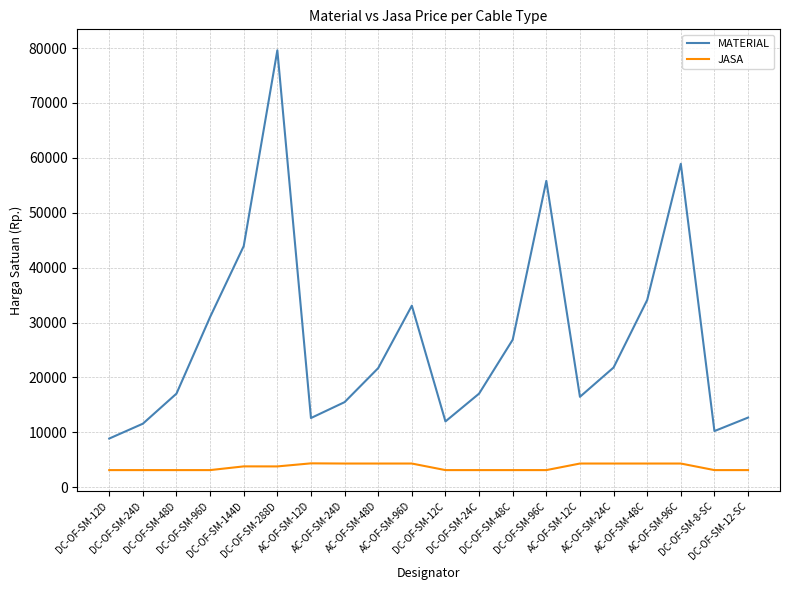

The MATERIAL series shows 3650 at DC-OF-SM-8-SC. True or false?

False